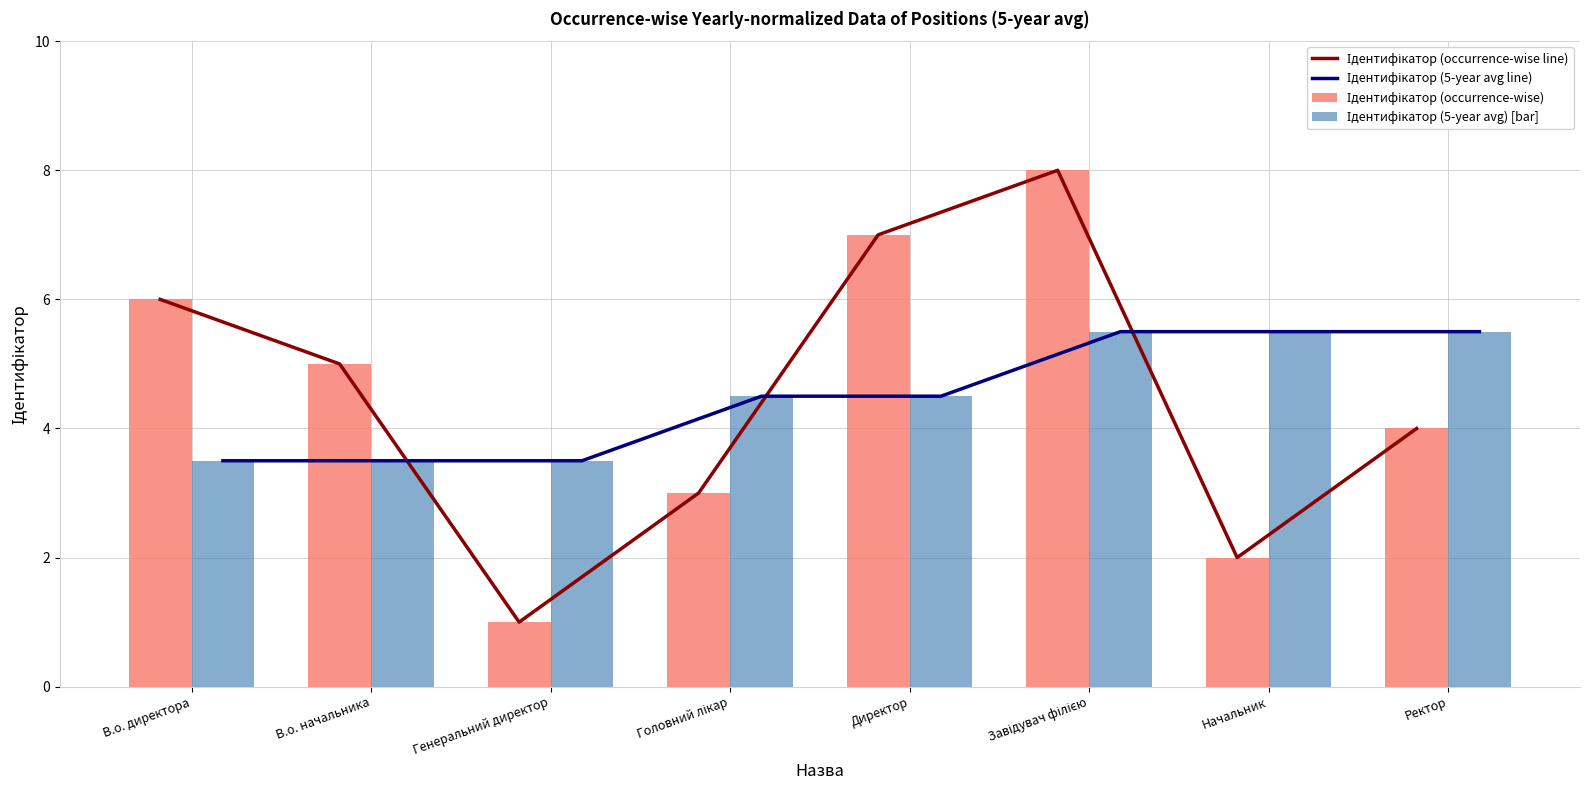

Where is Ідентифікатор (5-year avg line) nearest to the value 4?

В.о. директора